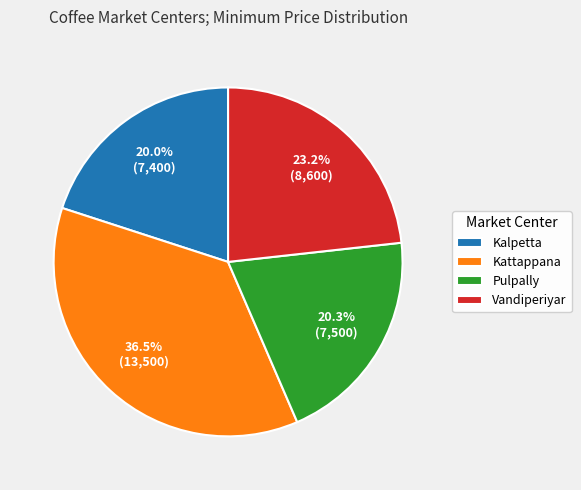

Is there any slice that represents more than half of the pie?

No